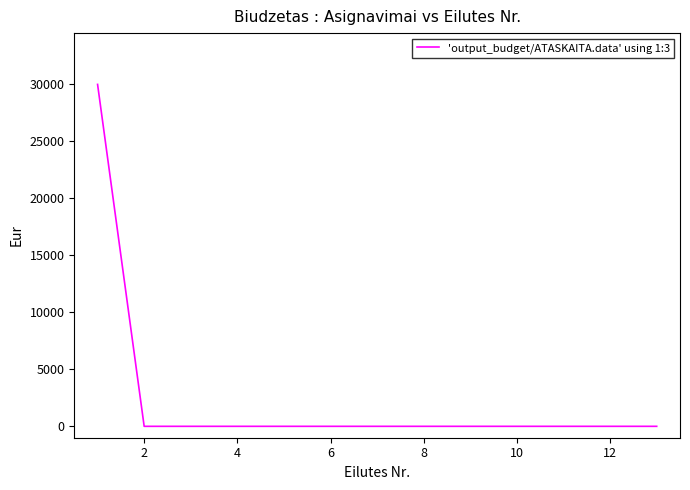

Does the chart display data point markers on the line(s)?

No